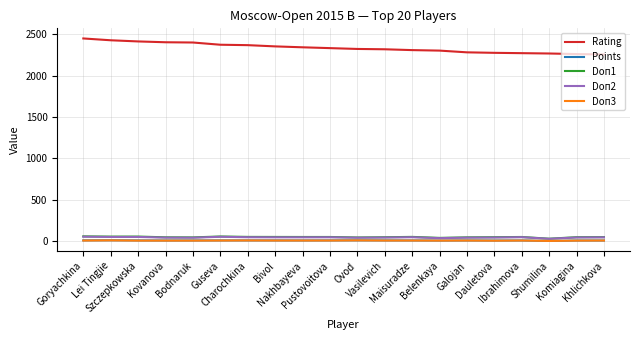

Which series has the largest total across all categories?

Rating